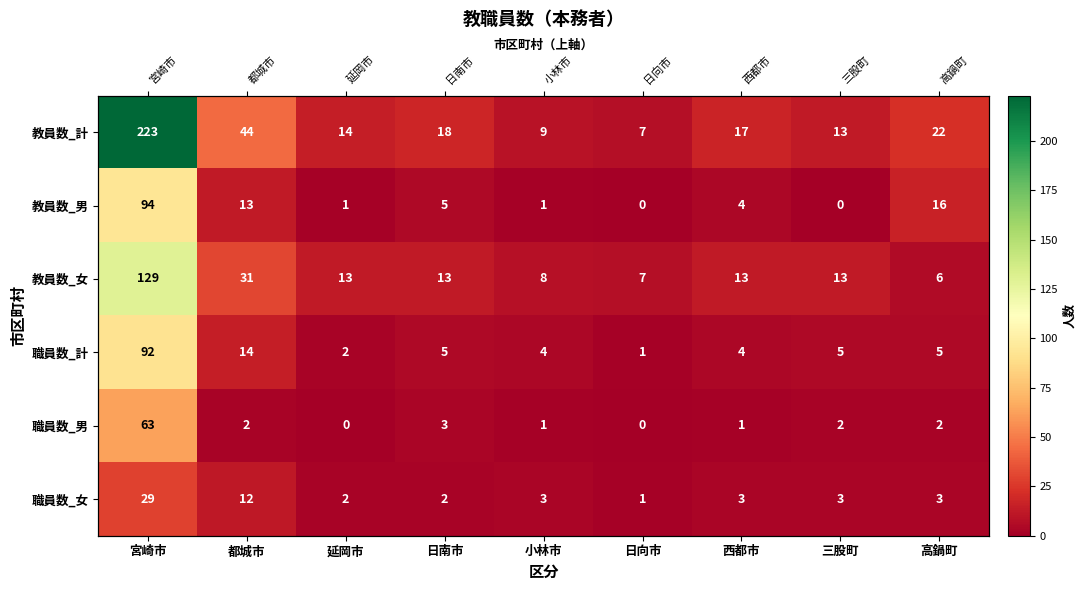

Which series has the widest spread of values?

教員数_計